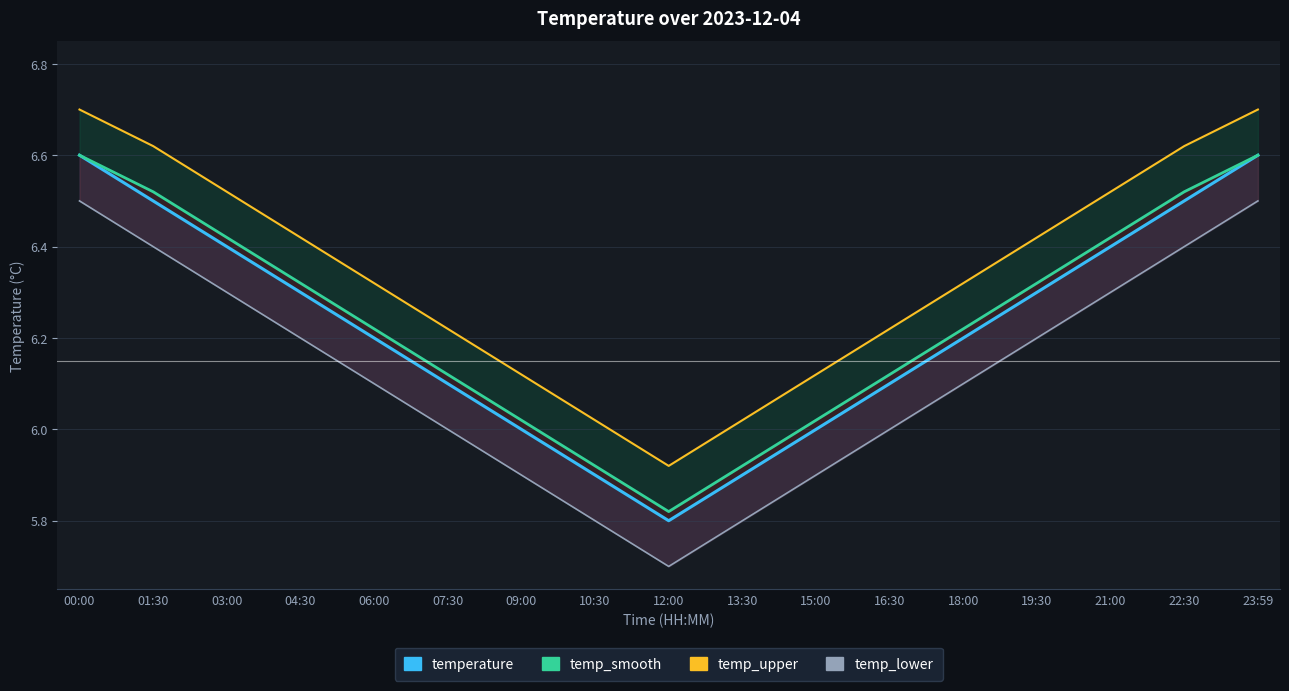

Is it true that temp_smooth equals 3.7 at 12:00?

False